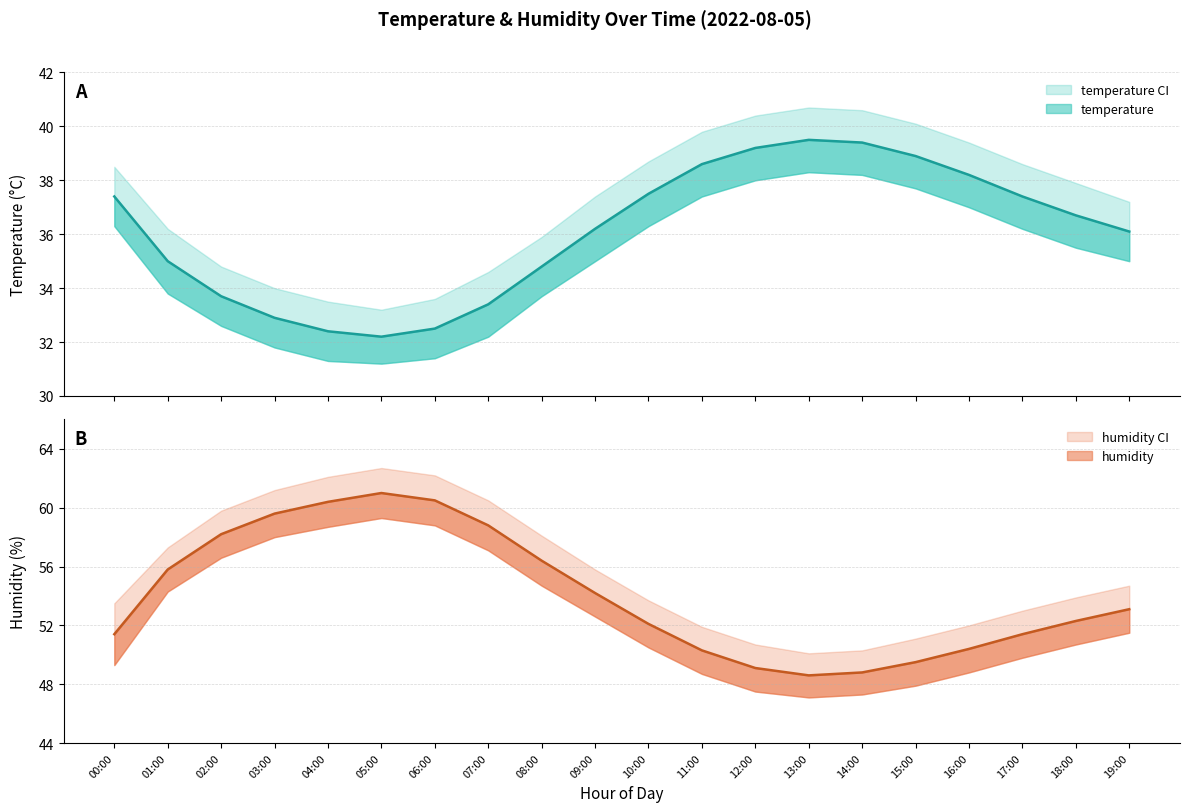

Is it true that temperature equals 39.4 at 14:00?

True